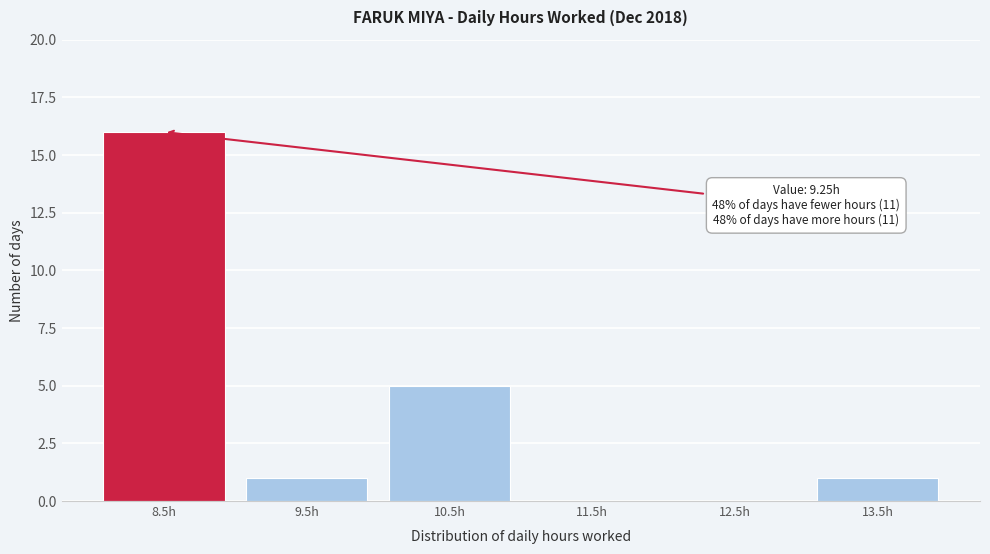

Reading left to right, what are all the values shown in this chart?

8.5h=16	9.5h=1	10.5h=5	11.5h=0	12.5h=0	13.5h=1